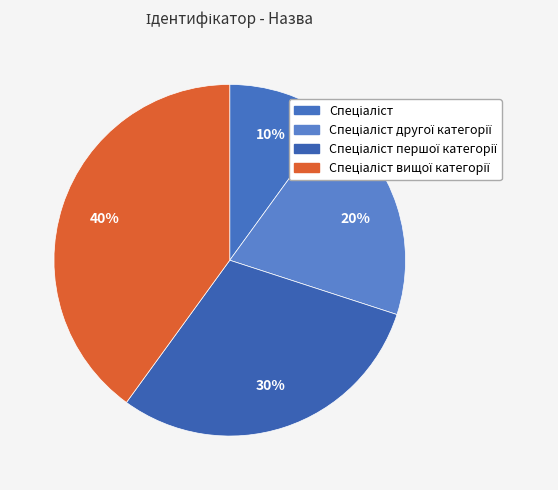

How many segments does this pie chart have?

4